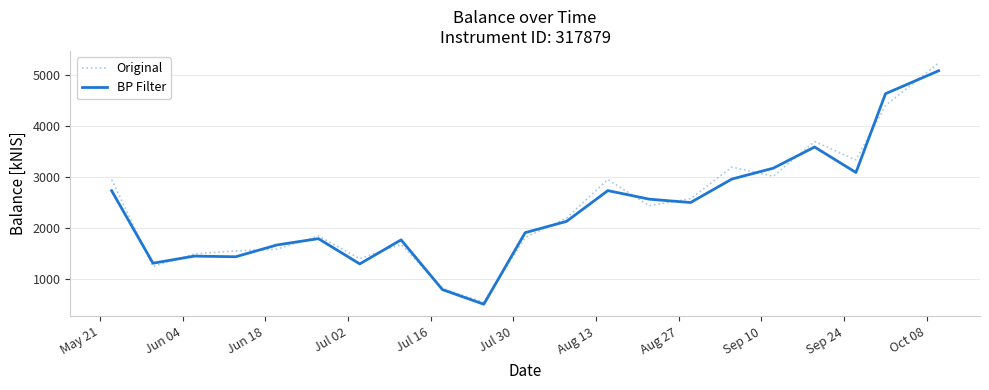

What is the highest value of the Original series?

5234.5